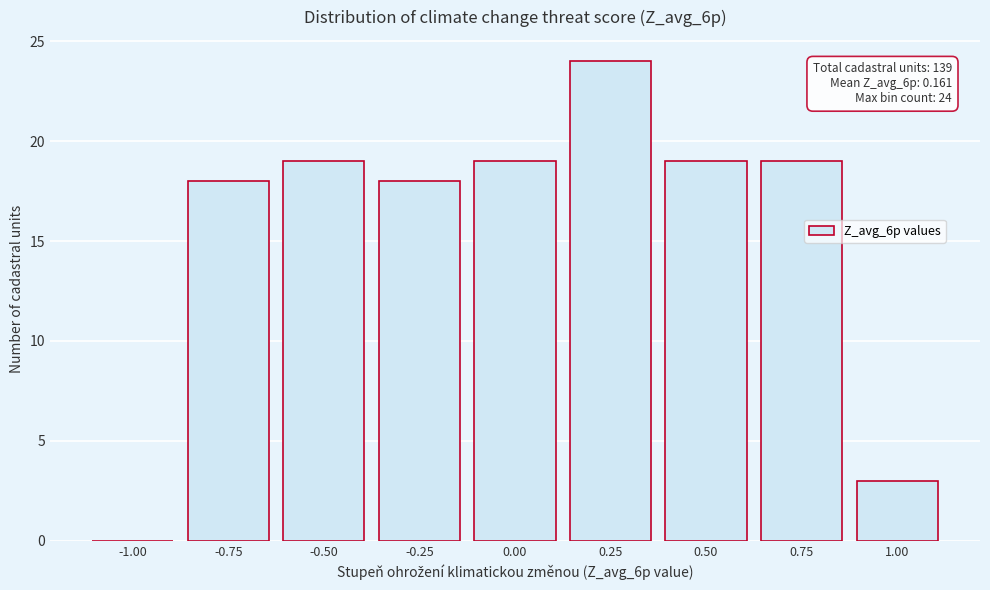

Reading left to right, what are all the values shown in this chart?

-1.00=0	-0.75=18	-0.50=19	-0.25=18	0.00=19	0.25=24	0.50=19	0.75=19	1.00=3